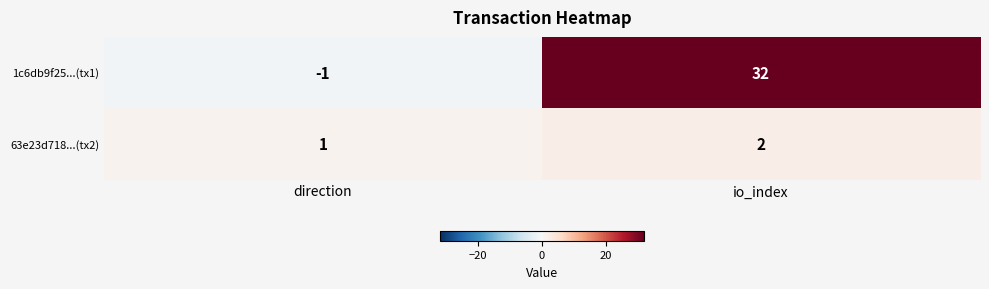

The value of 1c6db9f25...(tx1) at direction is -1. True or false?

True